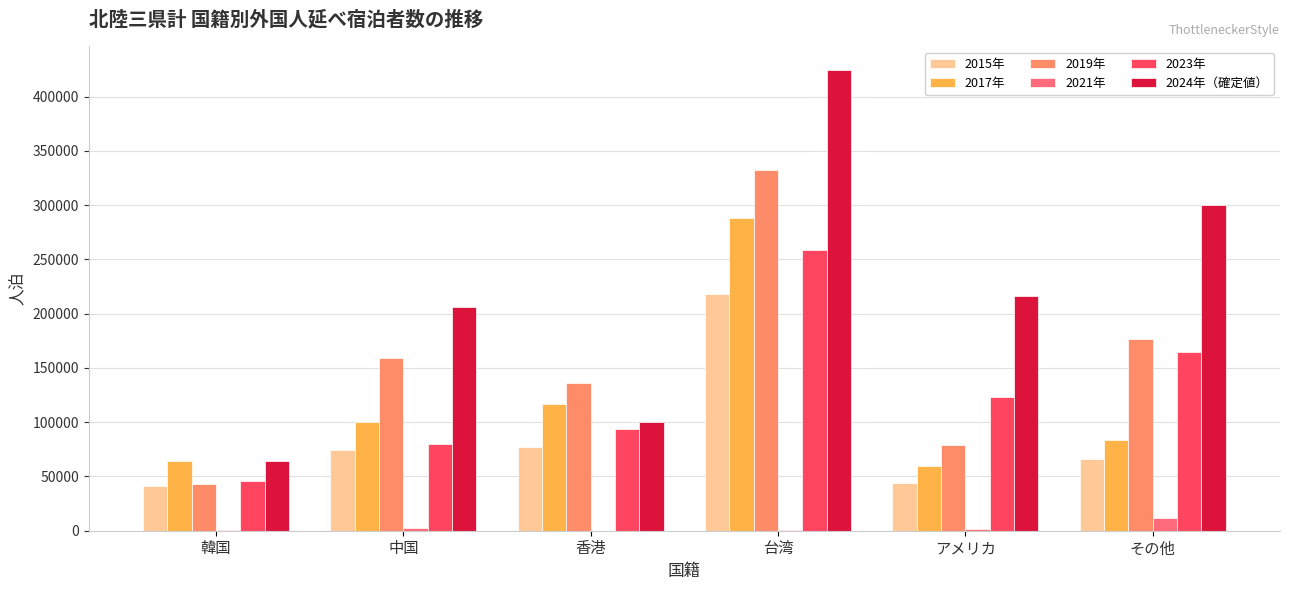

Rank the series by their maximum value, from highest to lowest.

2024年（確定値）, 2019年, 2017年, 2023年, 2015年, 2021年